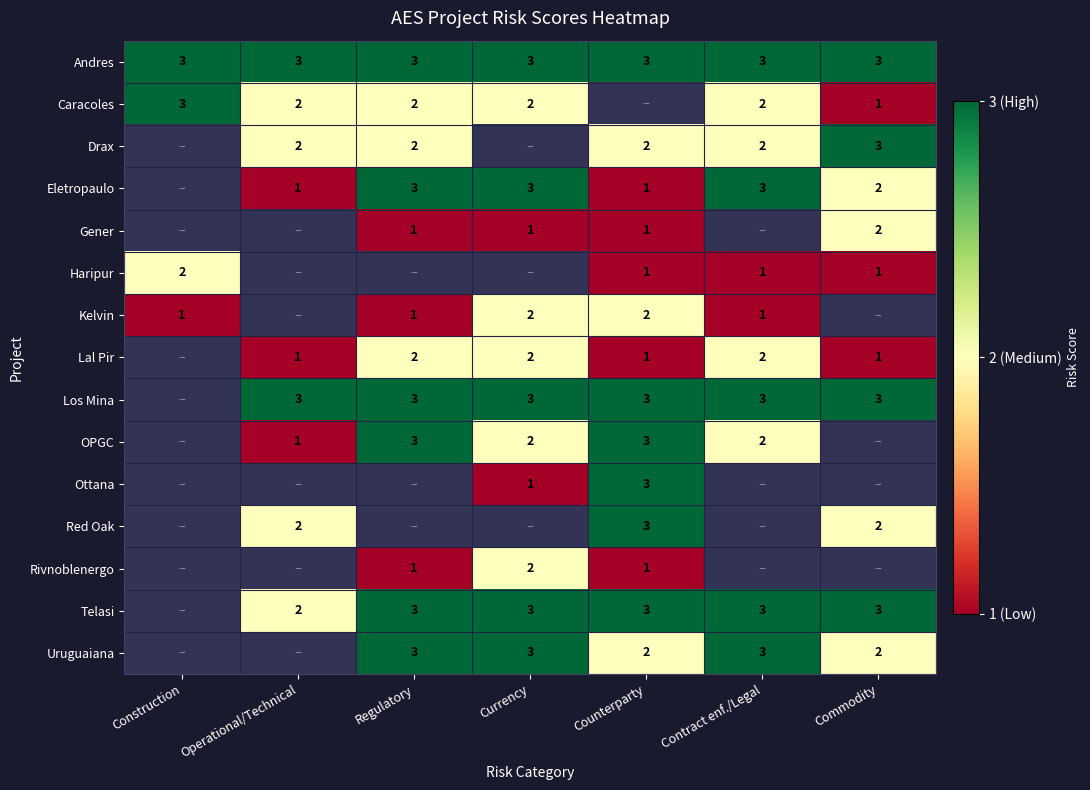

The value of OPGC at Commodity is 0. True or false?

False